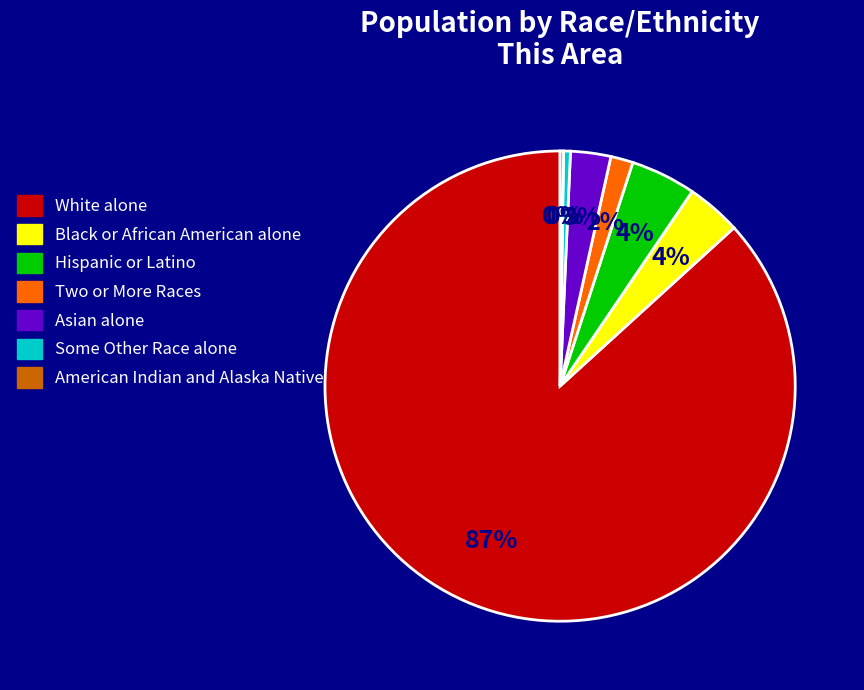

To the nearest percent, what is the difference between the largest and smallest slice percentages?

87%